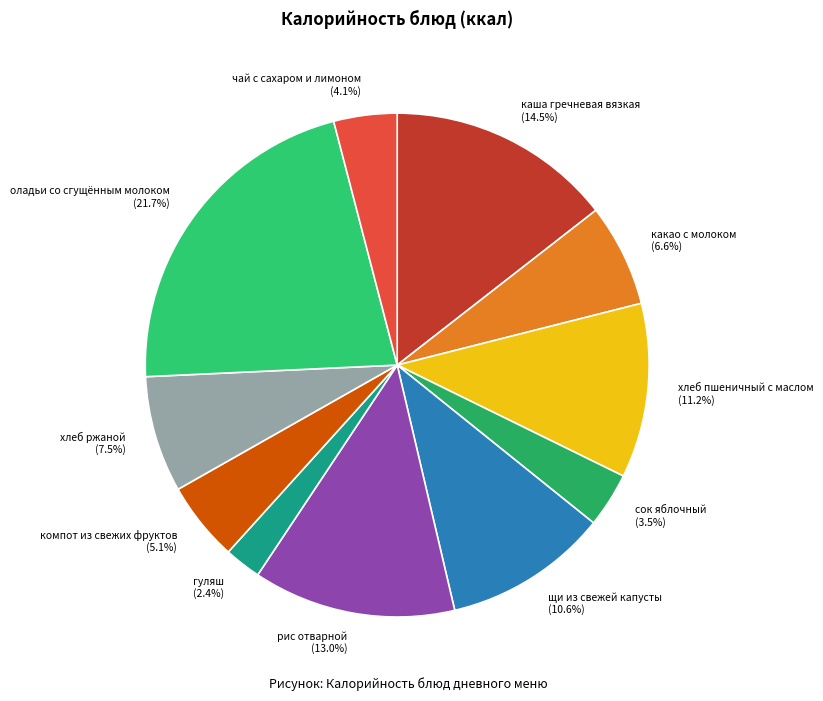

To the nearest percent, what is the average slice percentage?

9%